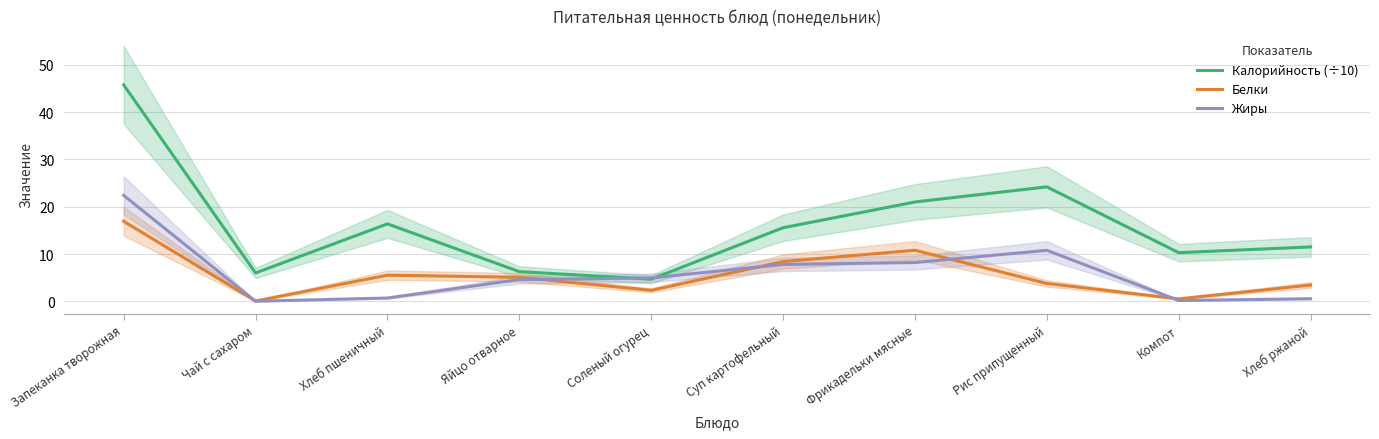

Reading left to right, extract all data points from this chart.

Калорийность (÷10): 45.8	6.0	16.4	6.3	4.7	15.6	21.0	24.2	10.3	11.5
Белки: 16.9	0.1	5.5	5.1	2.3	8.4	10.8	3.8	0.5	3.5
Жиры: 22.4	0.0	0.7	4.6	5.0	7.8	8.2	10.8	0.2	0.6